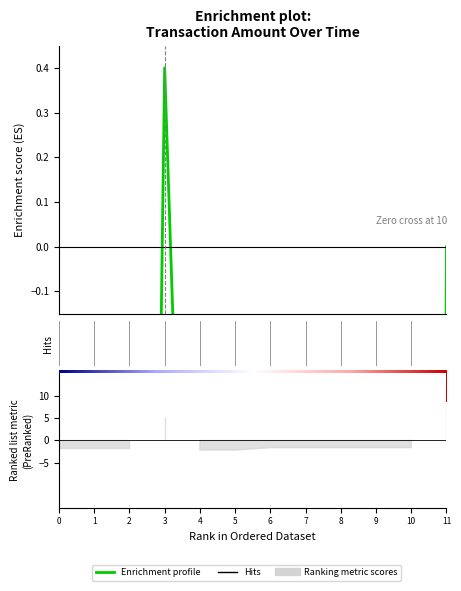

Is it true that the value at 10 is -2.9?

False